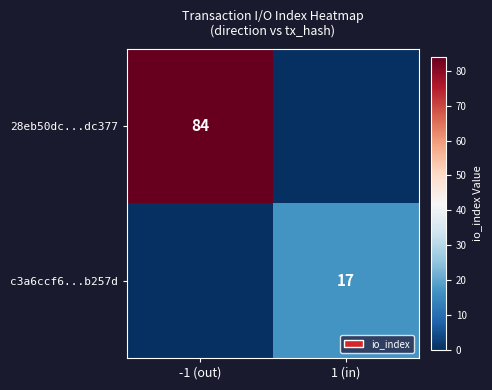

The value of 28eb50dc...dc377 at -1 (out) is 130. True or false?

False